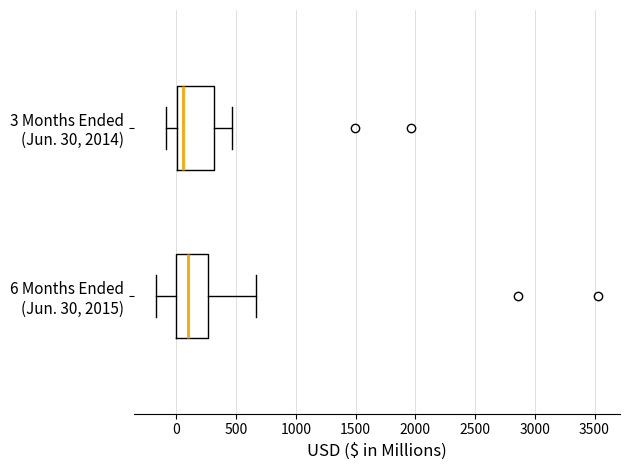

Reading bottom to top, transcribe this box plot: for each box, give where its median line is, the range the box spans, and where its two whiskers end, as read against the x-axis. The values are not printed on the chart, so give them approximately, as read against the axis.

6 Months Ended (Jun. 30, 2015): median 100, box 0 to 250, whiskers -150 to 650
3 Months Ended (Jun. 30, 2014): median 50, box 0 to 300, whiskers -100 to 450